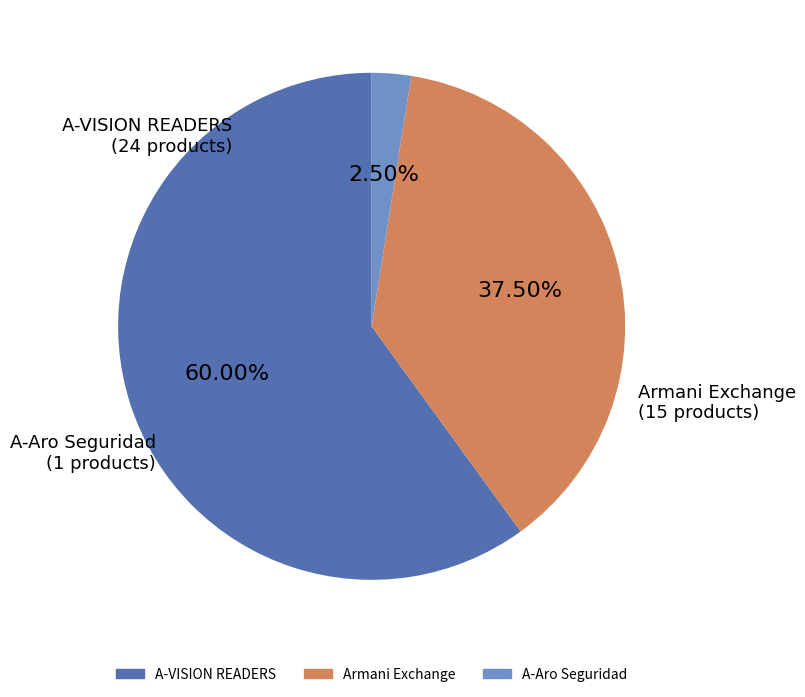

Does any single category account for the majority?

Yes